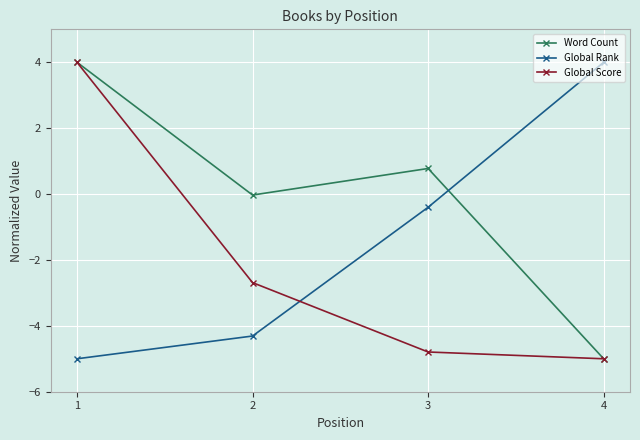

Which series changed the most between 3 and 4?

Word Count